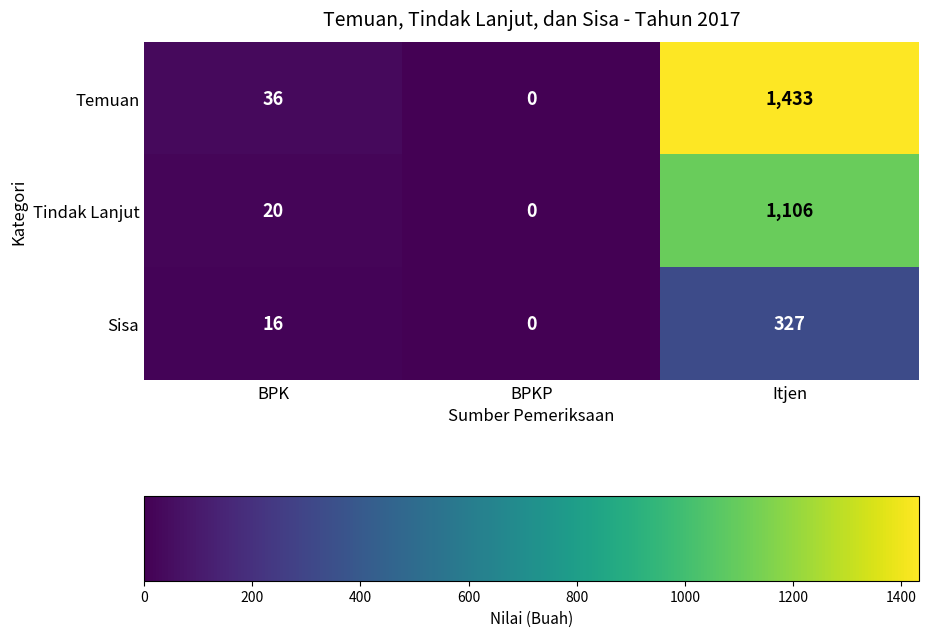

At Itjen, list the series in order from smallest to largest.

Sisa, Tindak Lanjut, Temuan